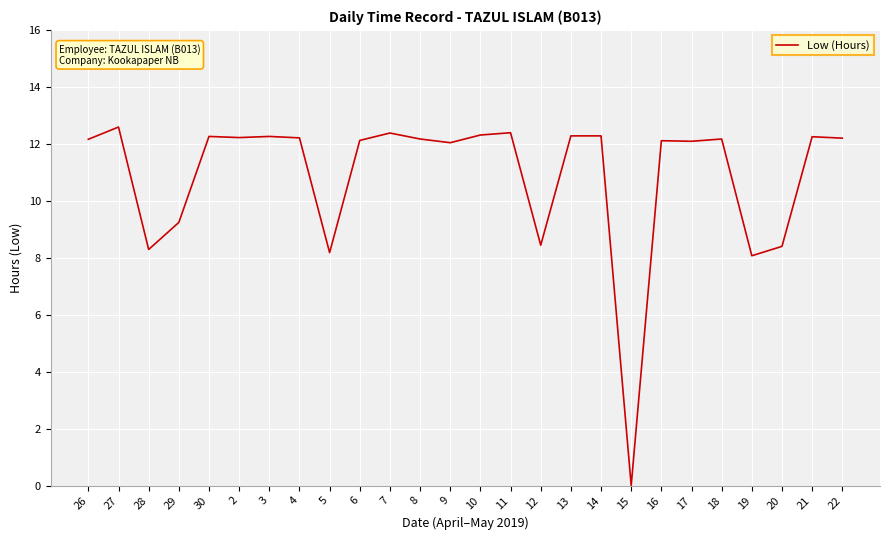

At which category does the data reach its first local peak?

27